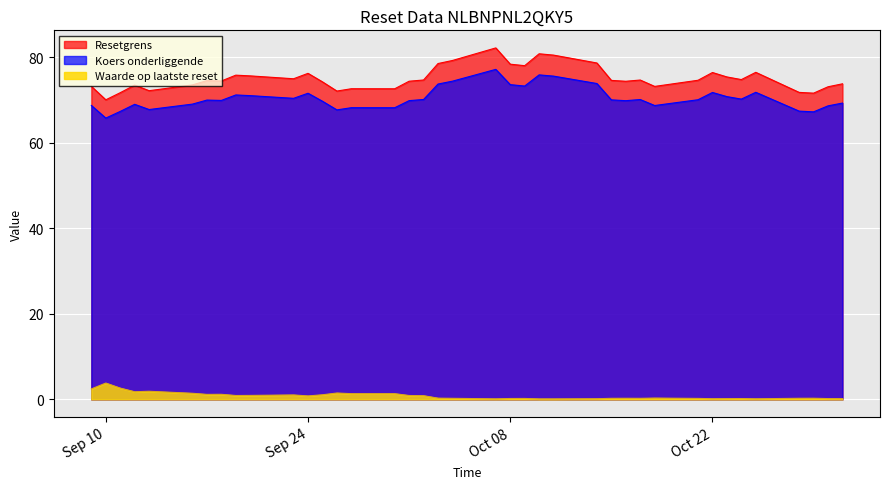

At which category is the sum across all series the highest?

2024-10-07